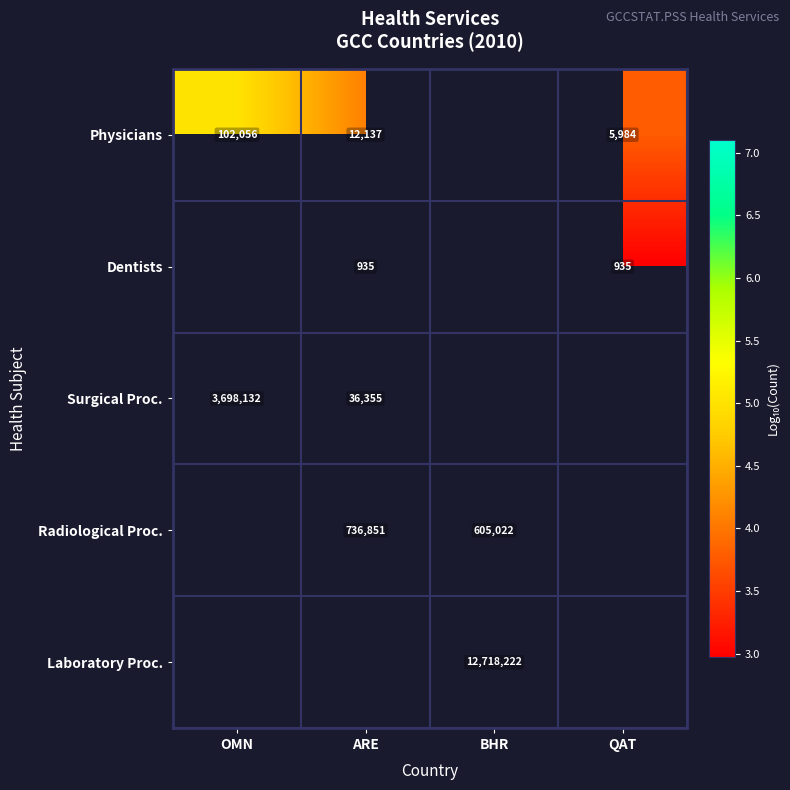

How many positive values does the Physicians series have?

3